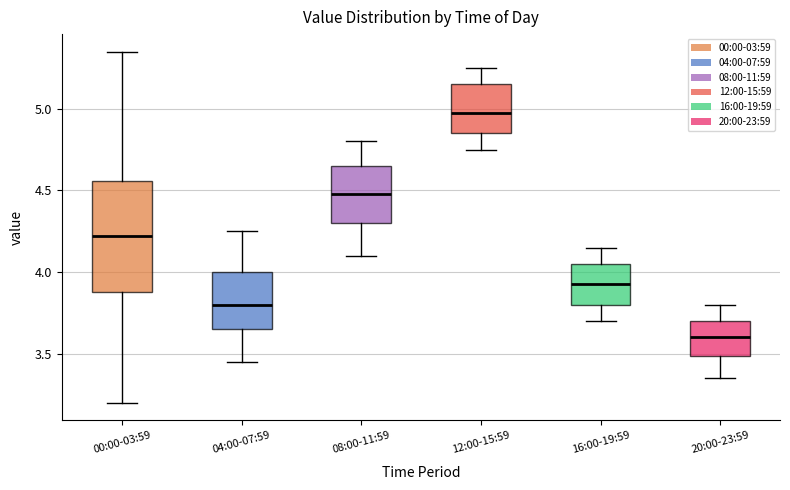

Reading left to right, read every box against the y-axis: the position of its median line, the range the box covers, and the ends of its whiskers. The values are not printed on the chart, so give them approximately, as read against the axis.

00:00-03:59: median 4.20, box 3.90 to 4.55, whiskers 3.20 to 5.35
04:00-07:59: median 3.80, box 3.65 to 4.00, whiskers 3.45 to 4.25
08:00-11:59: median 4.50, box 4.30 to 4.65, whiskers 4.10 to 4.80
12:00-15:59: median 5.00, box 4.85 to 5.15, whiskers 4.75 to 5.25
16:00-19:59: median 3.95, box 3.80 to 4.05, whiskers 3.70 to 4.15
20:00-23:59: median 3.60, box 3.50 to 3.70, whiskers 3.35 to 3.80